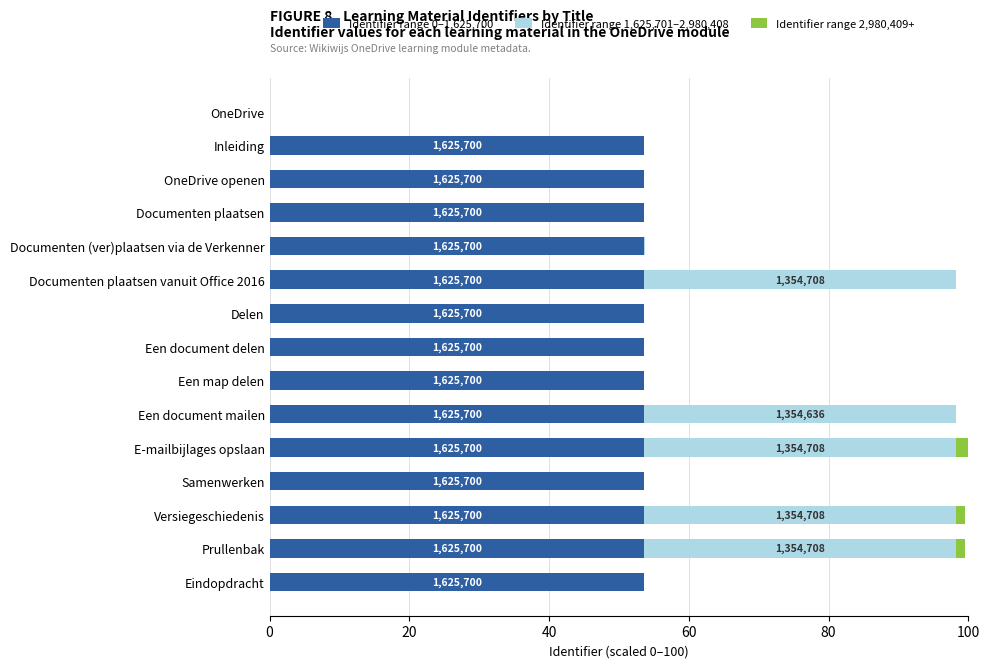

How many data points does each series have?

15